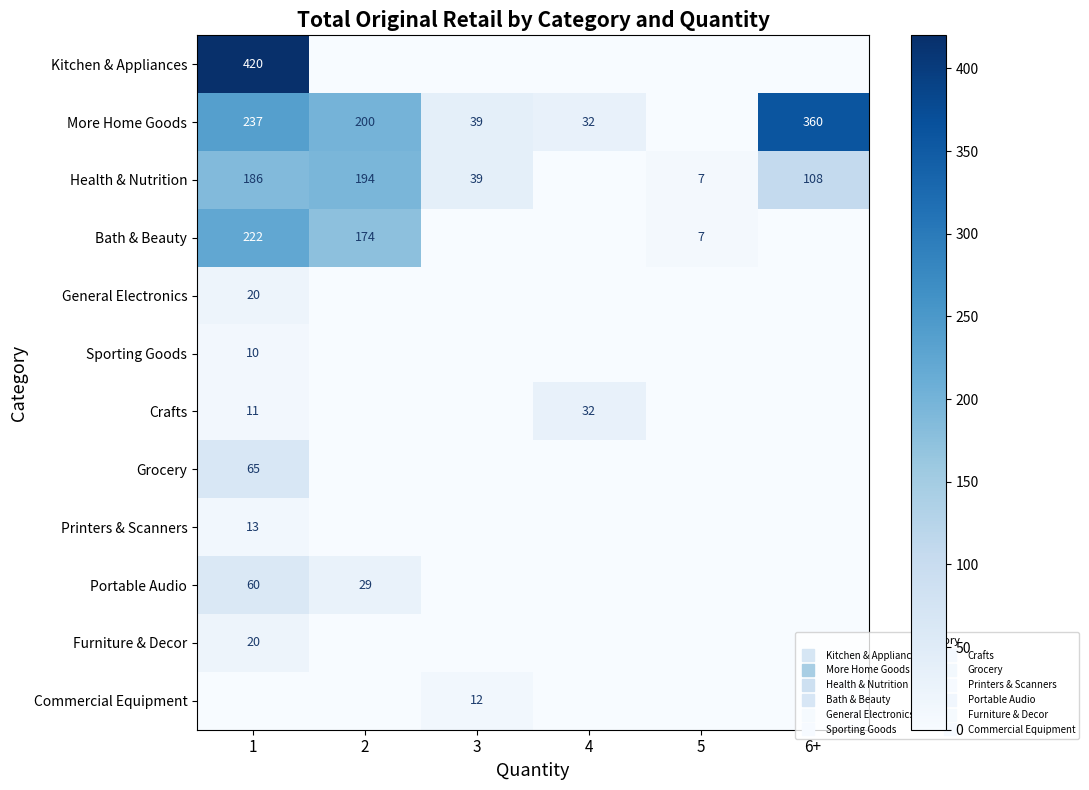

Rank the series by their maximum value, from lowest to highest.

Sporting Goods, Commercial Equipment, Printers & Scanners, General Electronics, Furniture & Decor, Crafts, Portable Audio, Grocery, Health & Nutrition, Bath & Beauty, More Home Goods, Kitchen & Appliances